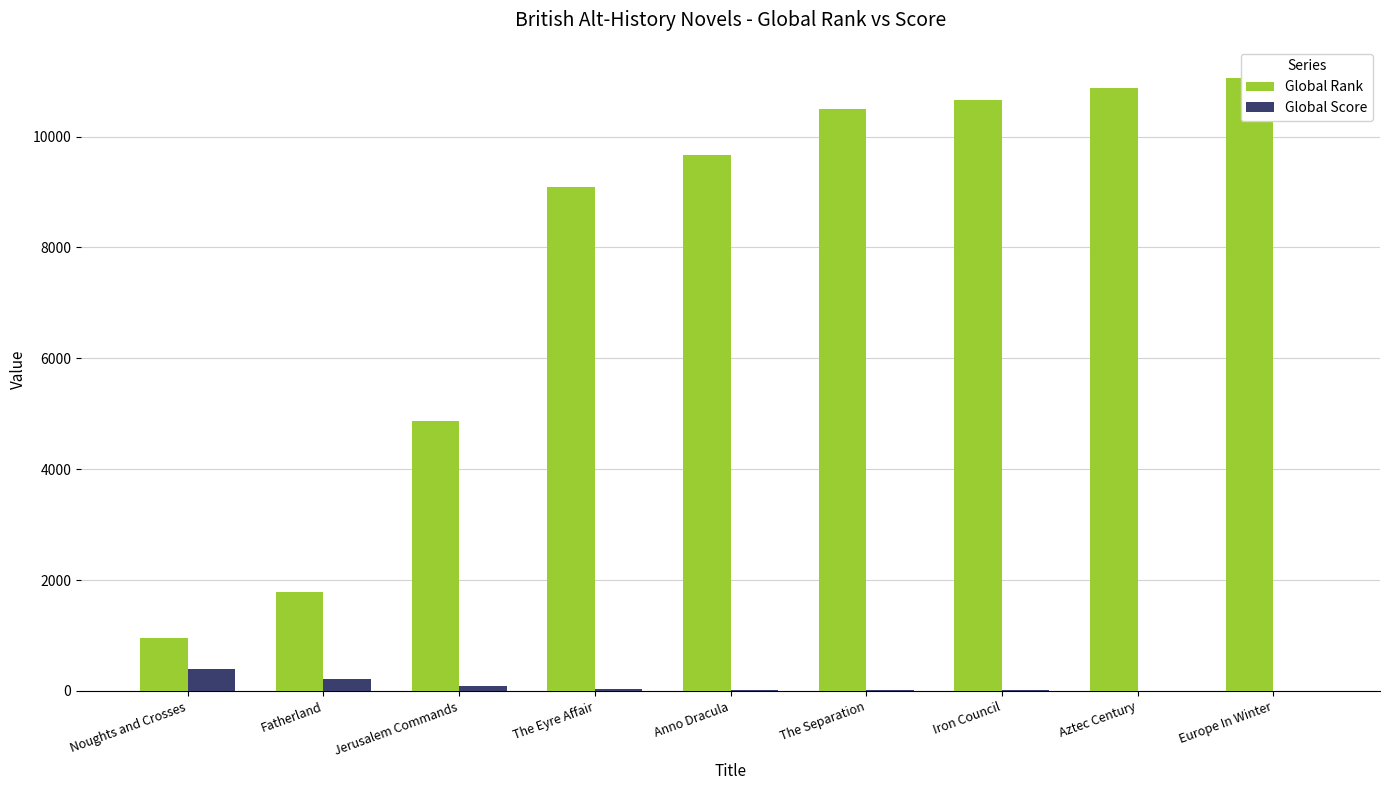

Reading left to right, extract all data points from this chart.

Global Rank: Noughts and Crosses=950	Fatherland=1785	Jerusalem Commands=4871	The Eyre Affair=9087	Anno Dracula=9663	The Separation=10495	Iron Council=10654	Aztec Century=10876	Europe In Winter=11065
Global Score: Noughts and Crosses=394	Fatherland=216	Jerusalem Commands=85	The Eyre Affair=31	Anno Dracula=24	The Separation=13	Iron Council=9	Aztec Century=4	Europe In Winter=2